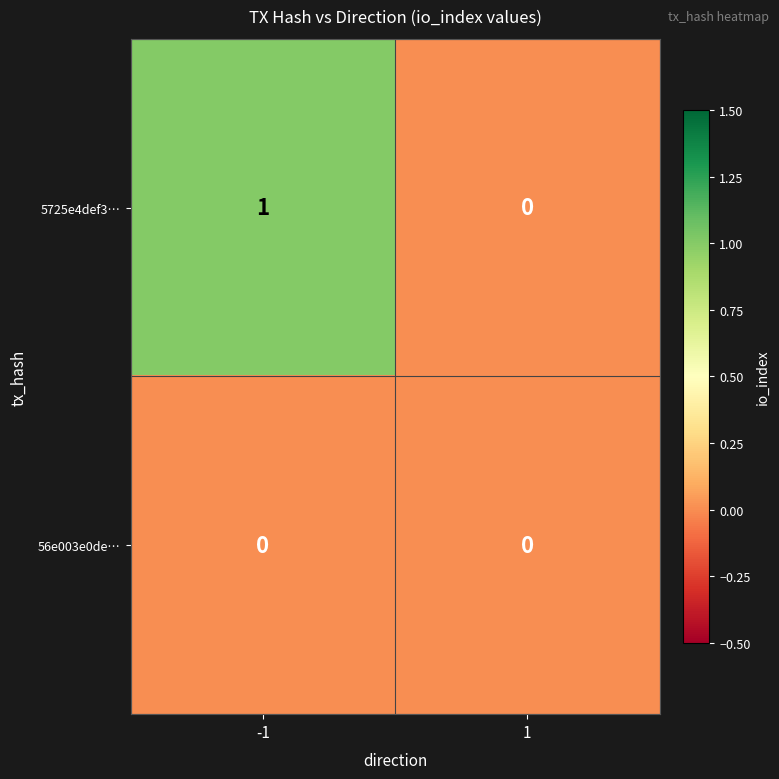

Which series has the largest range (max minus min)?

5725e4def3…